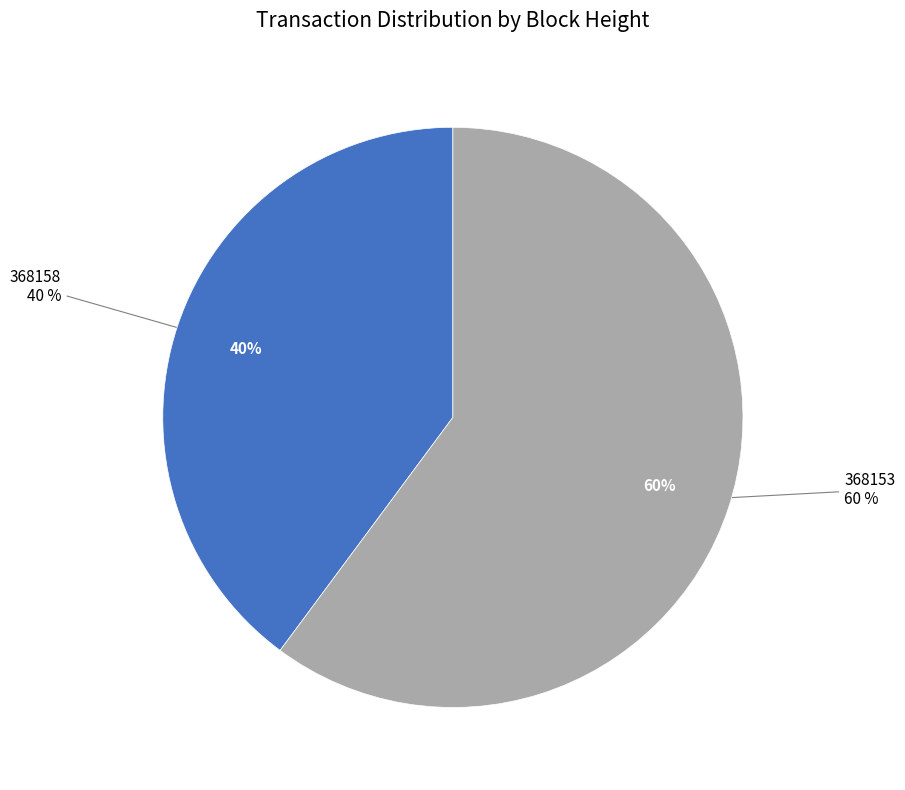

What is the largest slice in the pie chart?

368153